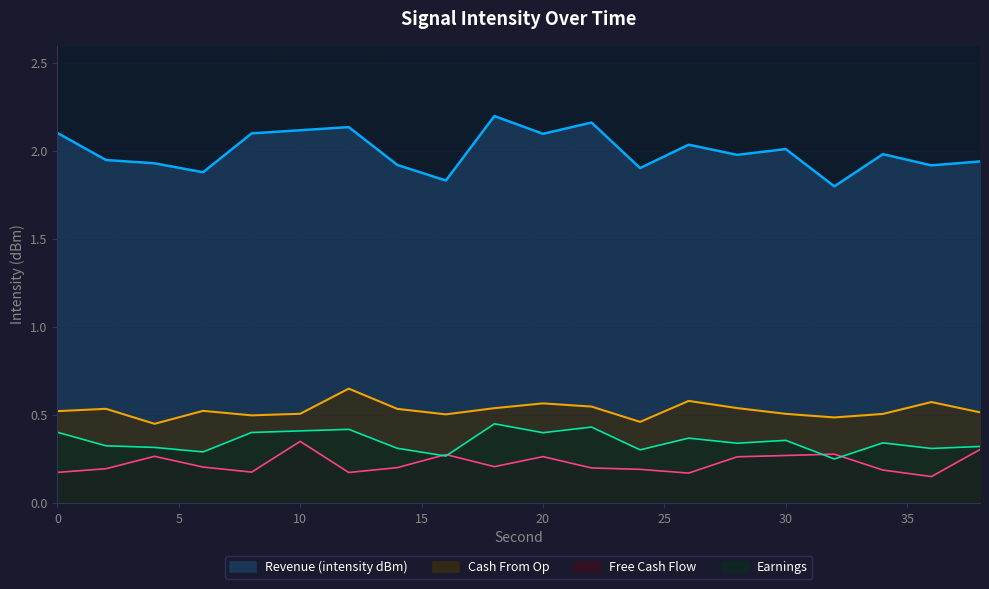

Which has a higher value, 4 or 32?

4